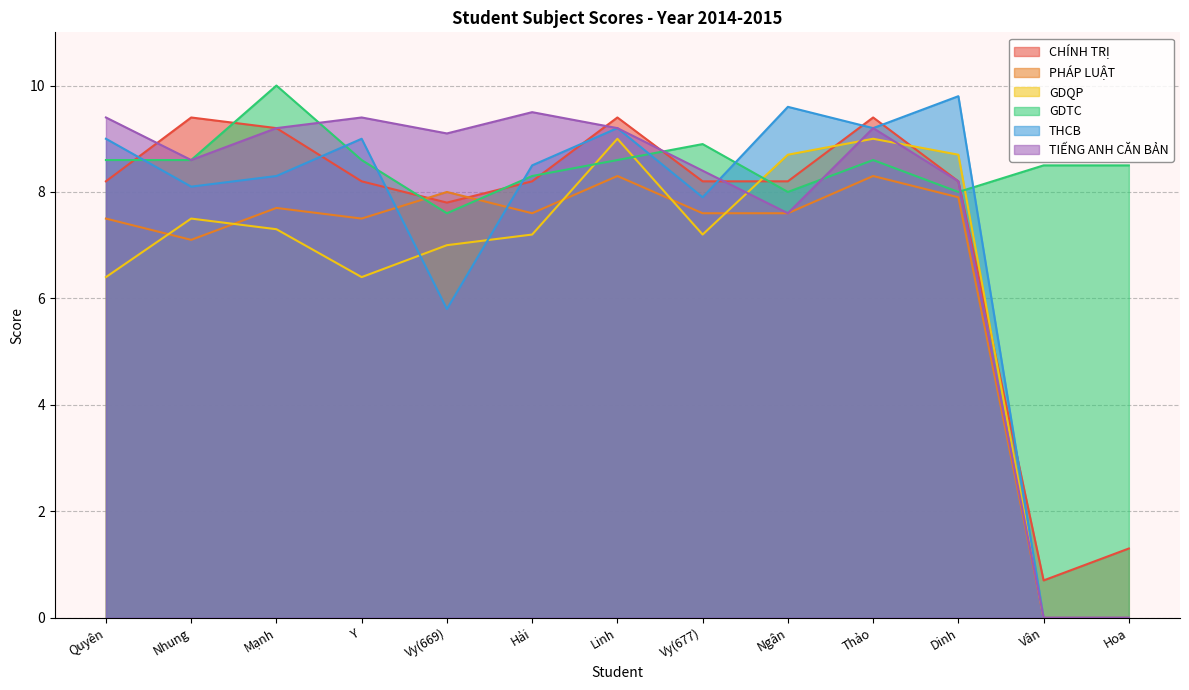

After their last crossing, which series has the higher values: GDTC or THCB?

GDTC